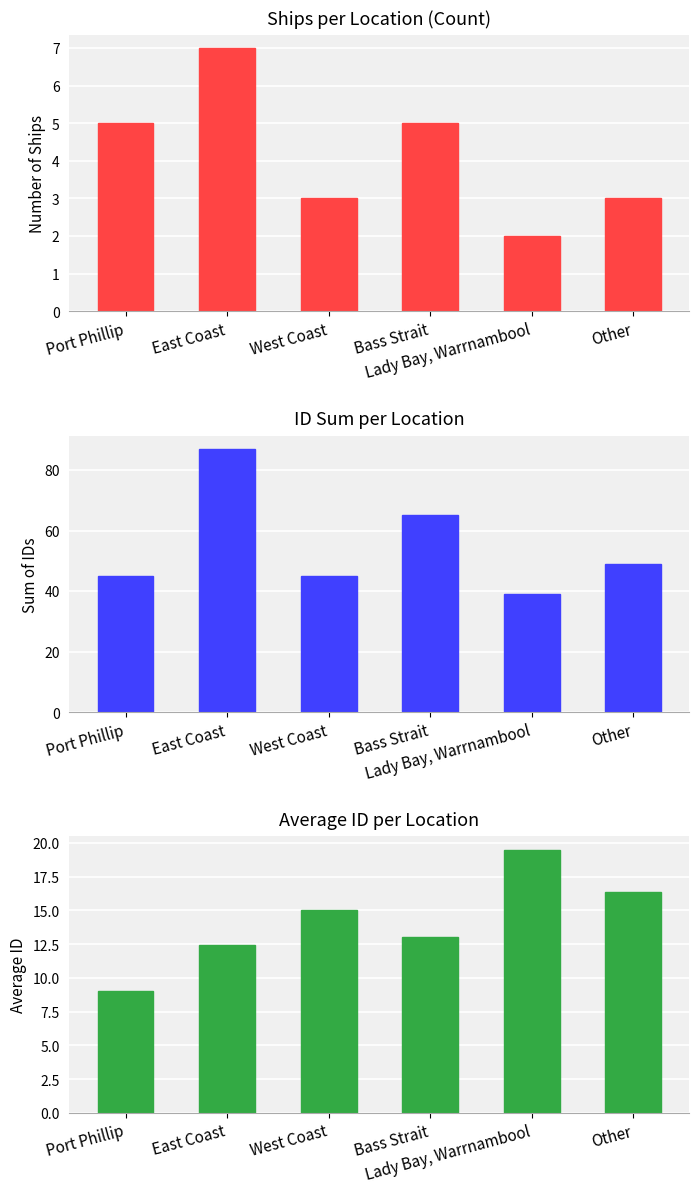

Is the value of Ship Count at Lady Bay, Warrnambool greater than the value of Average ID at Bass Strait?

No